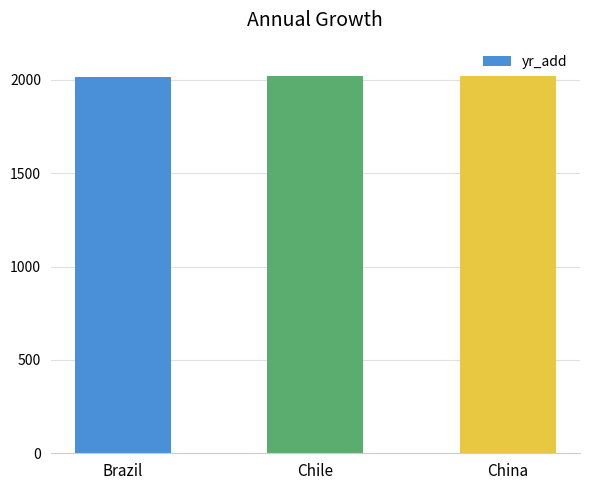

Read the value at Brazil.

2018